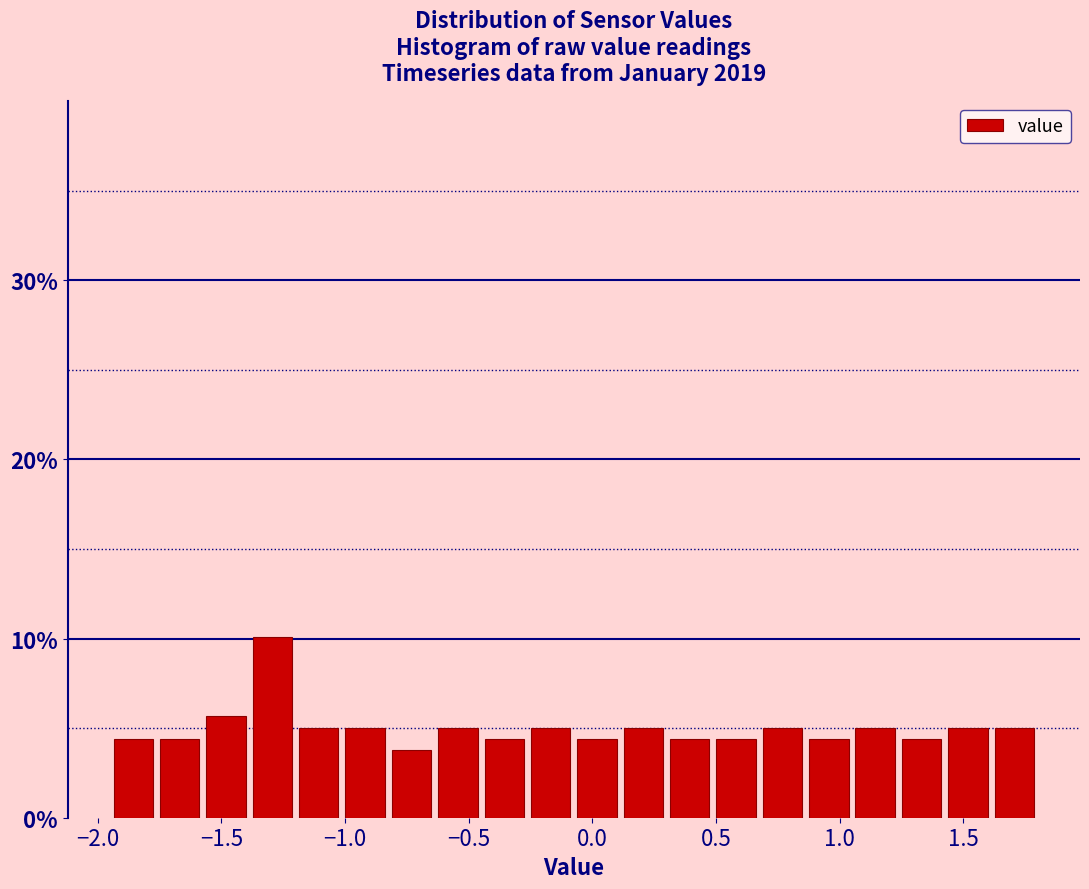

Around what value on the x-axis is the tallest bar? Give the approximate position of its centre, as read against the axis.

-1.30